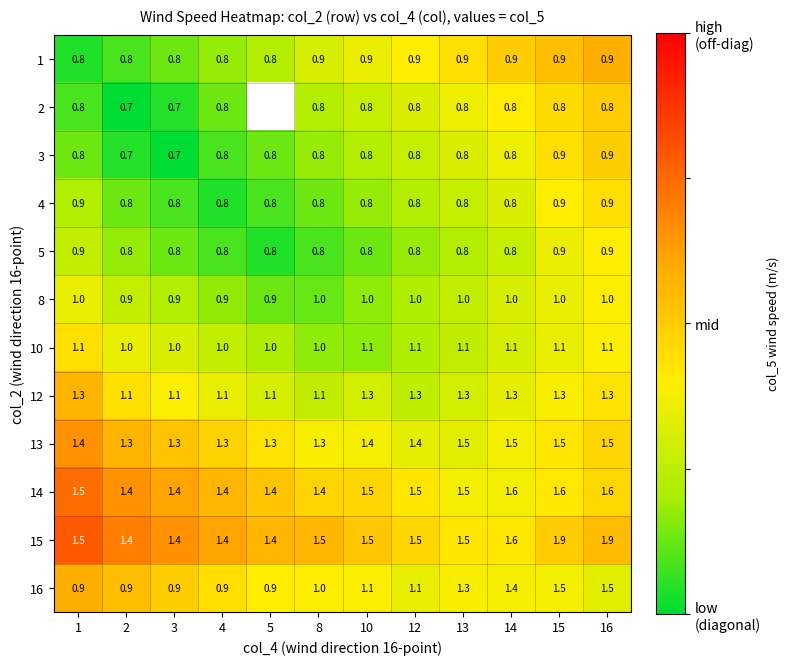

Is the value of 5 at 8 greater than the value of 14 at 15?

No